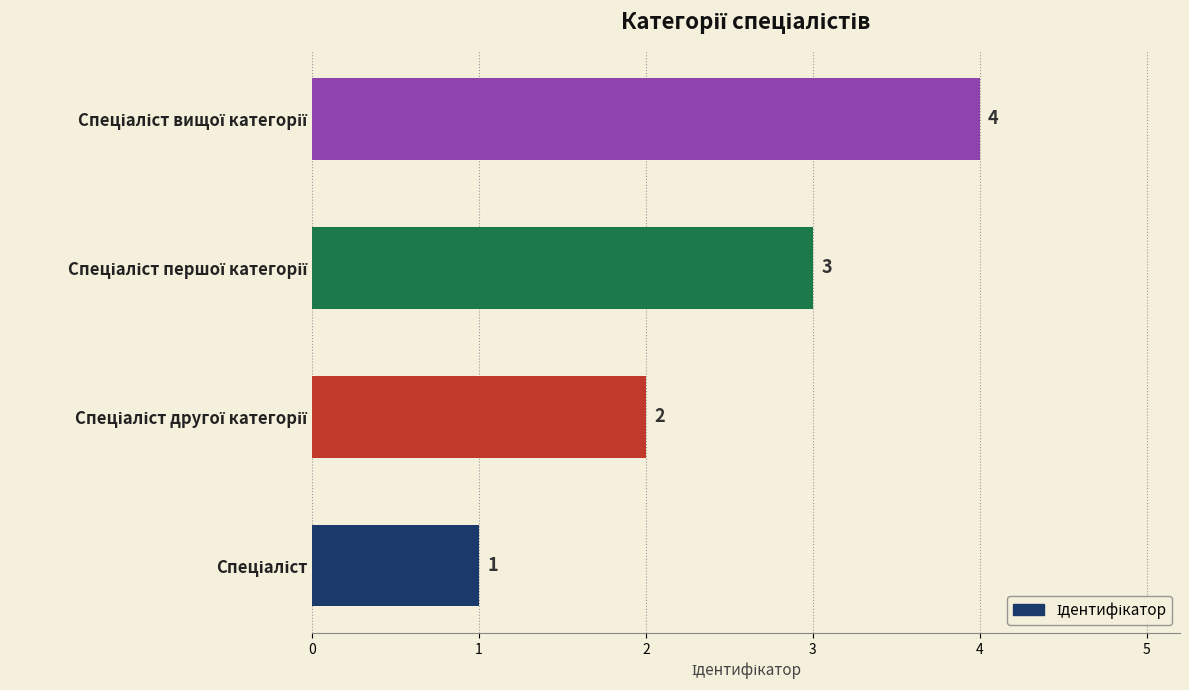

What is the sum of all values?

10